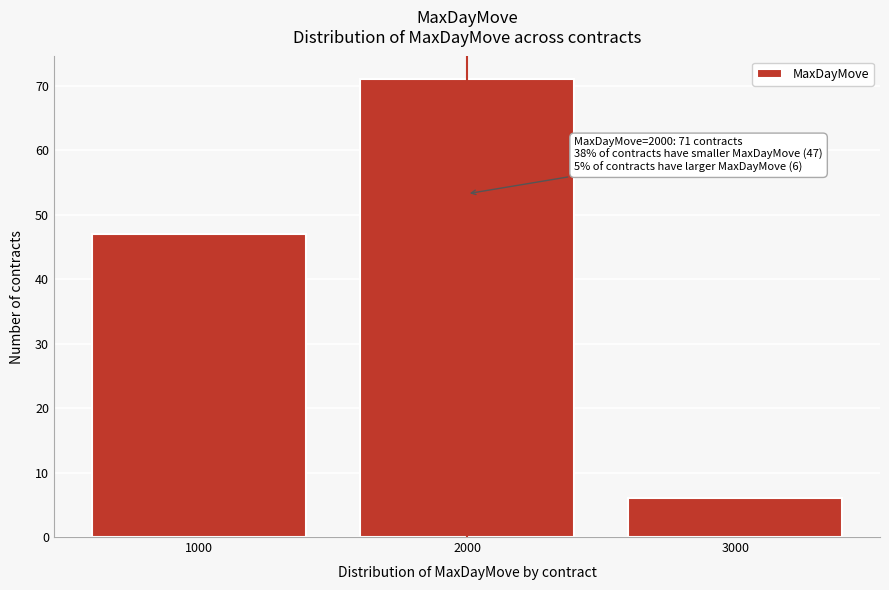

Reading left to right, extract all data points from this chart.

1000=47	2000=71	3000=6